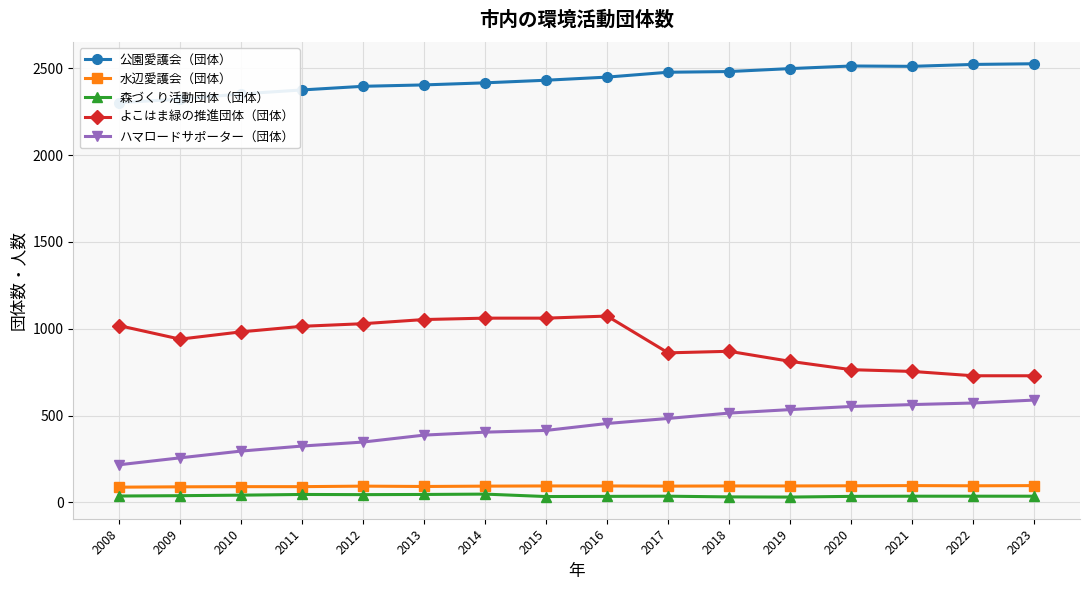

At which category does 公園愛護会（団体） reach its first local peak?

2020